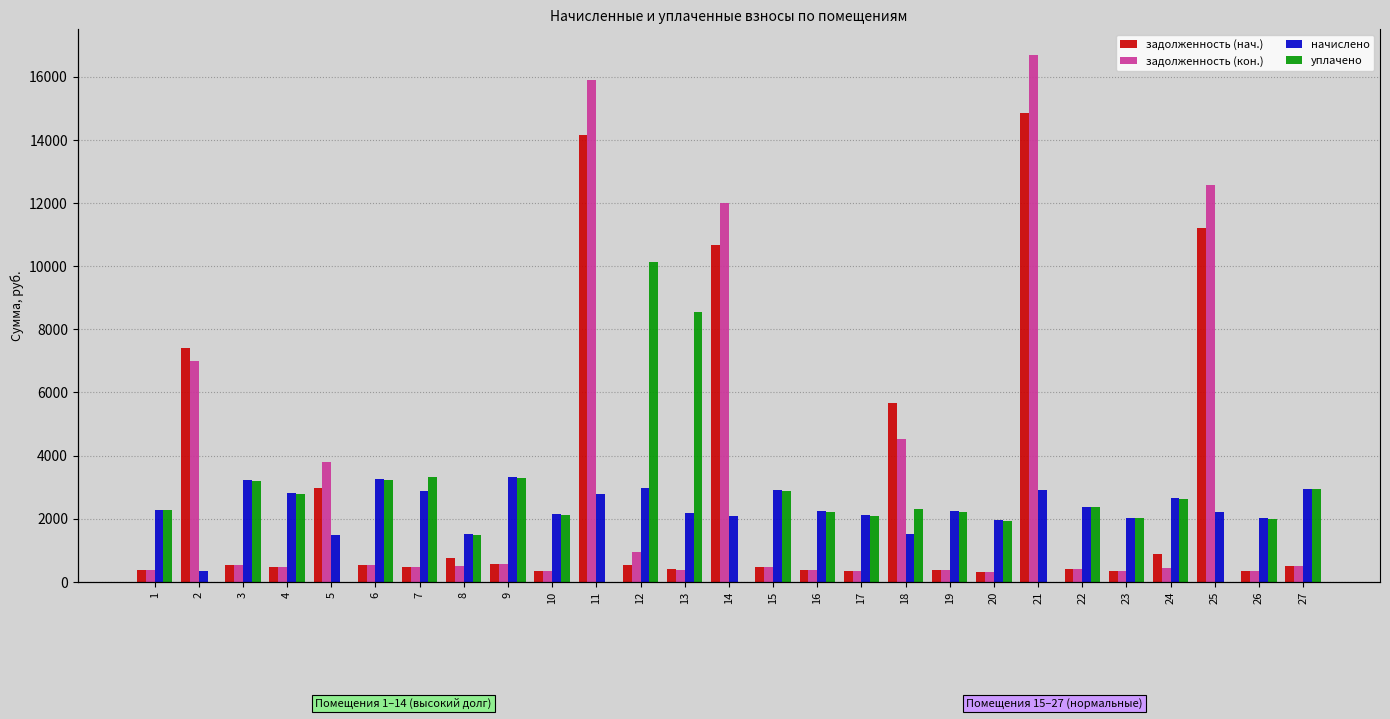

True or false: начислено has a value of 2289.6 at 1.

True